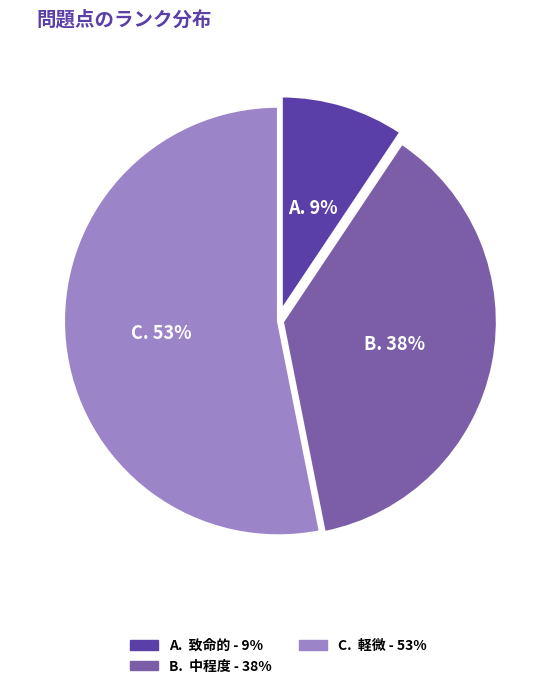

How many segments does this pie chart have?

3